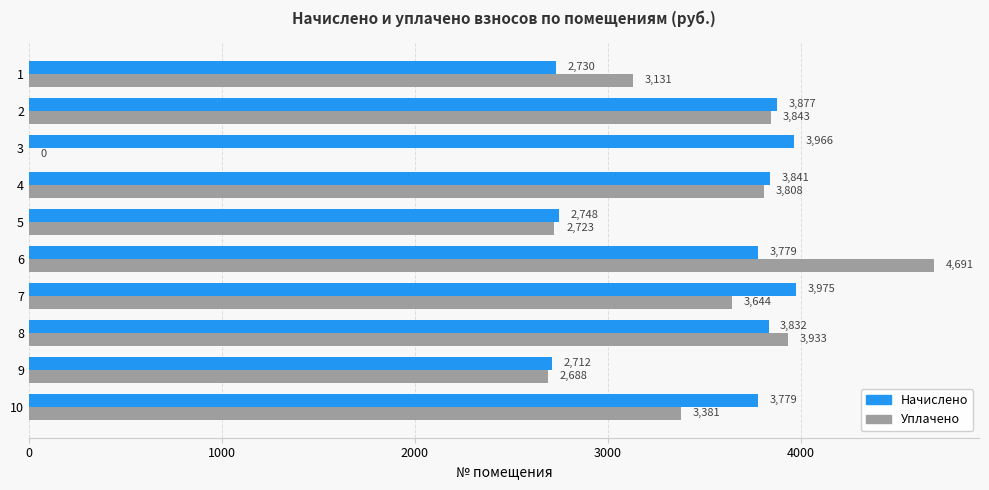

Which series changed the most between 5 and 8?

Уплачено